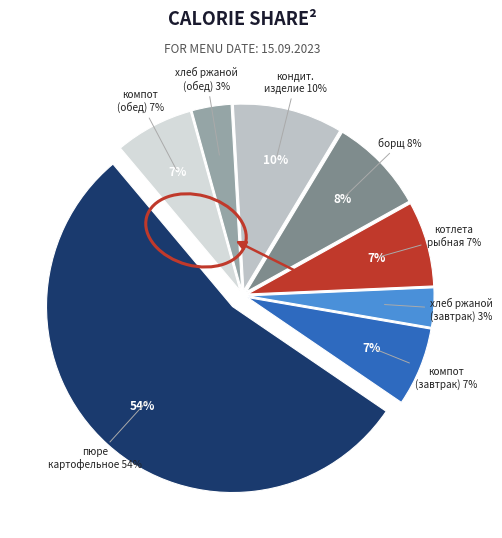

Count the number of slices in the pie.

8